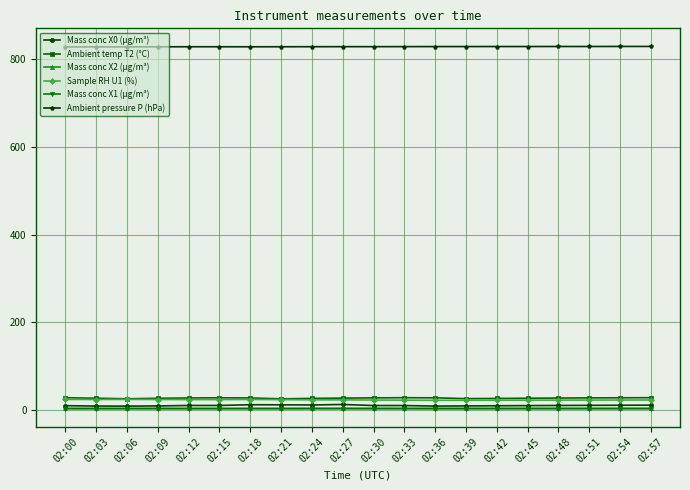

At how many categories does at least one series exceed 100?

20